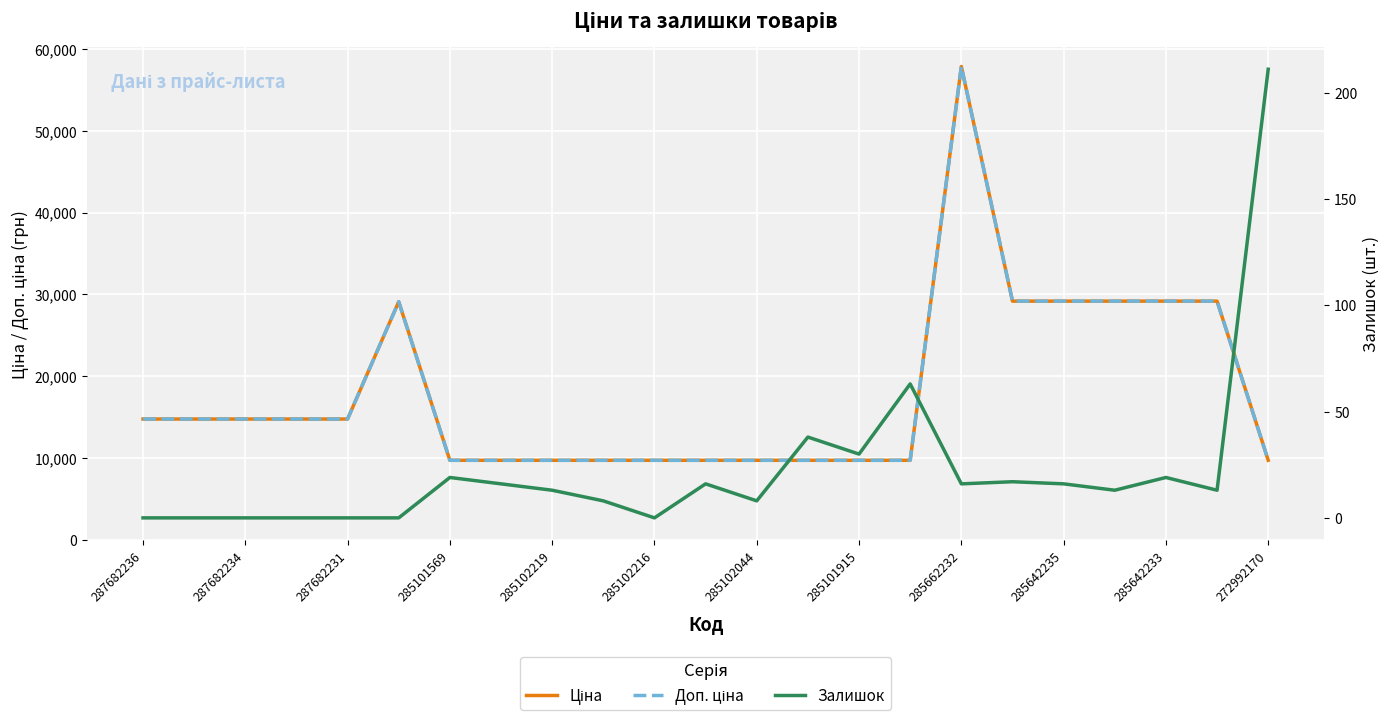

How many values in the Залишок series are below 13?

9